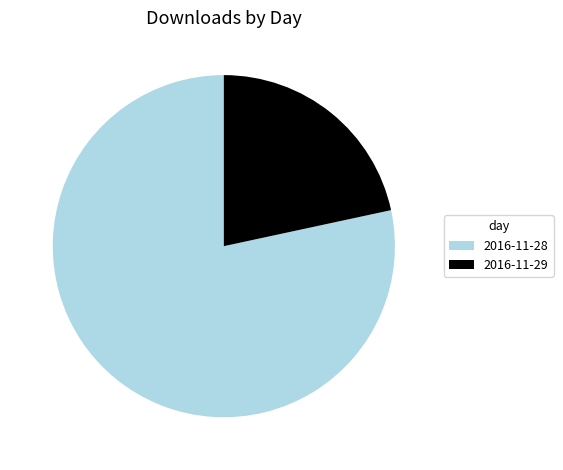

Which category has the smallest portion of the pie?

2016-11-29